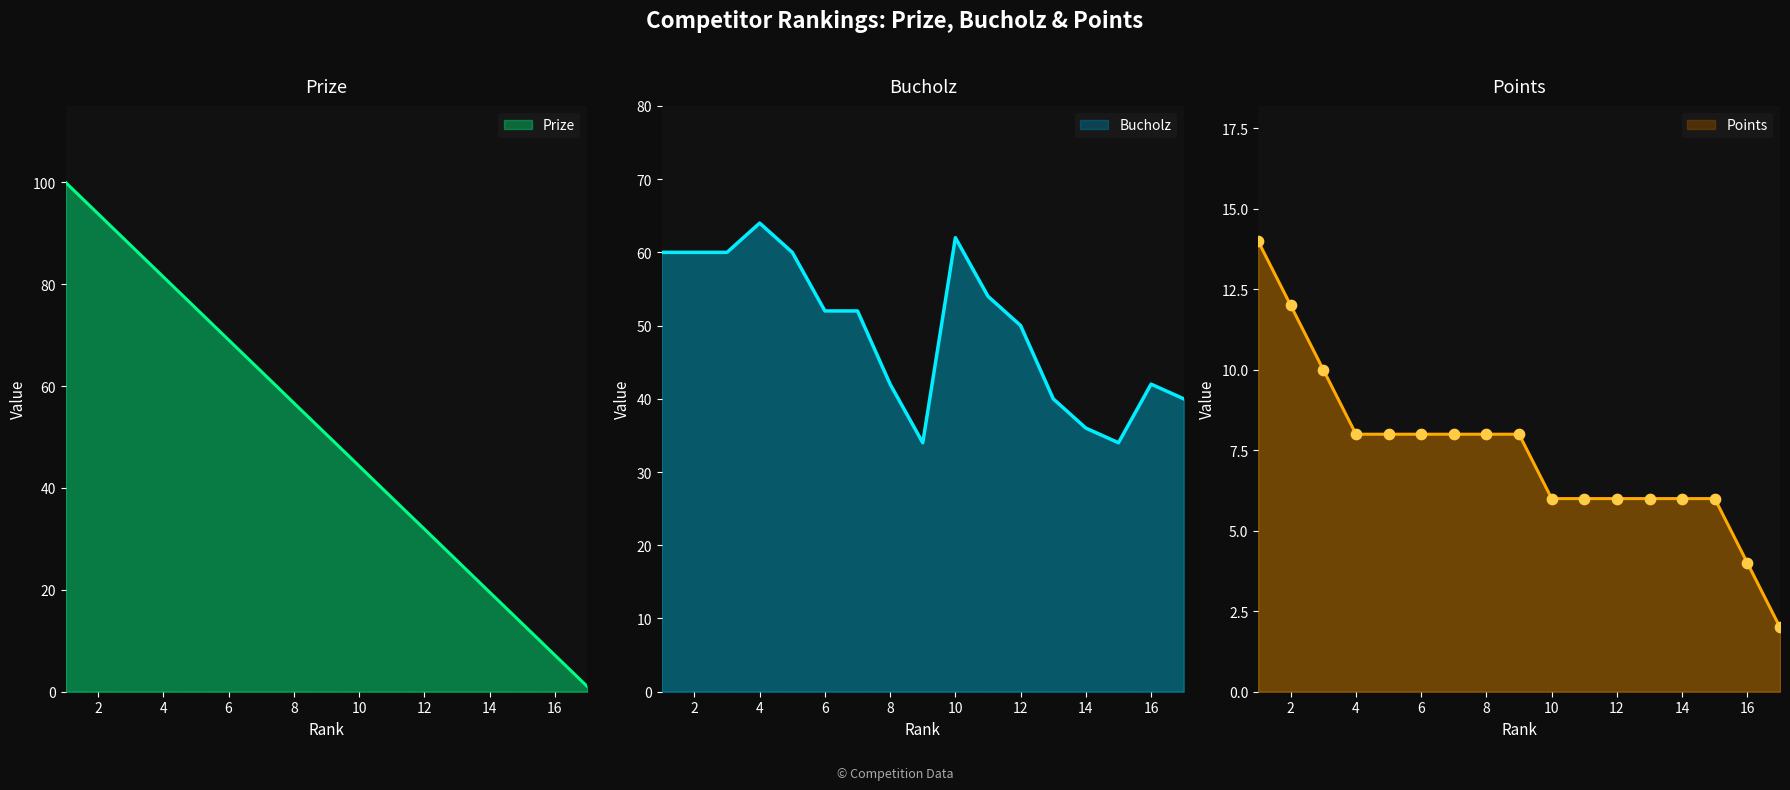

Which series has the largest total across all categories?

Prize